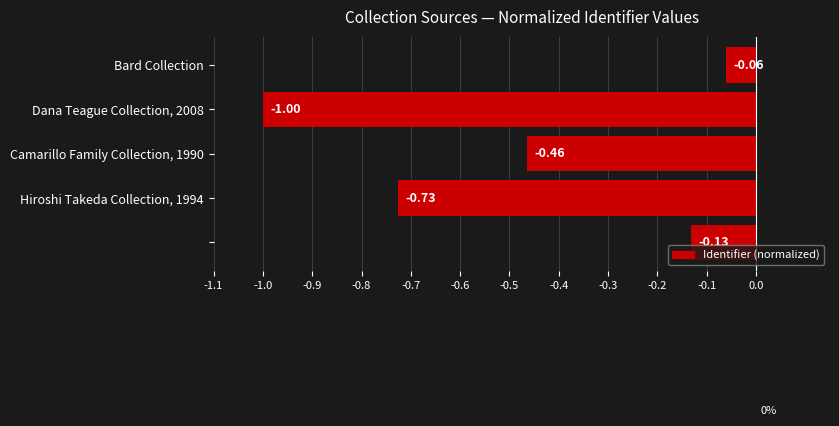

What is the difference between the maximum and minimum values?

0.9